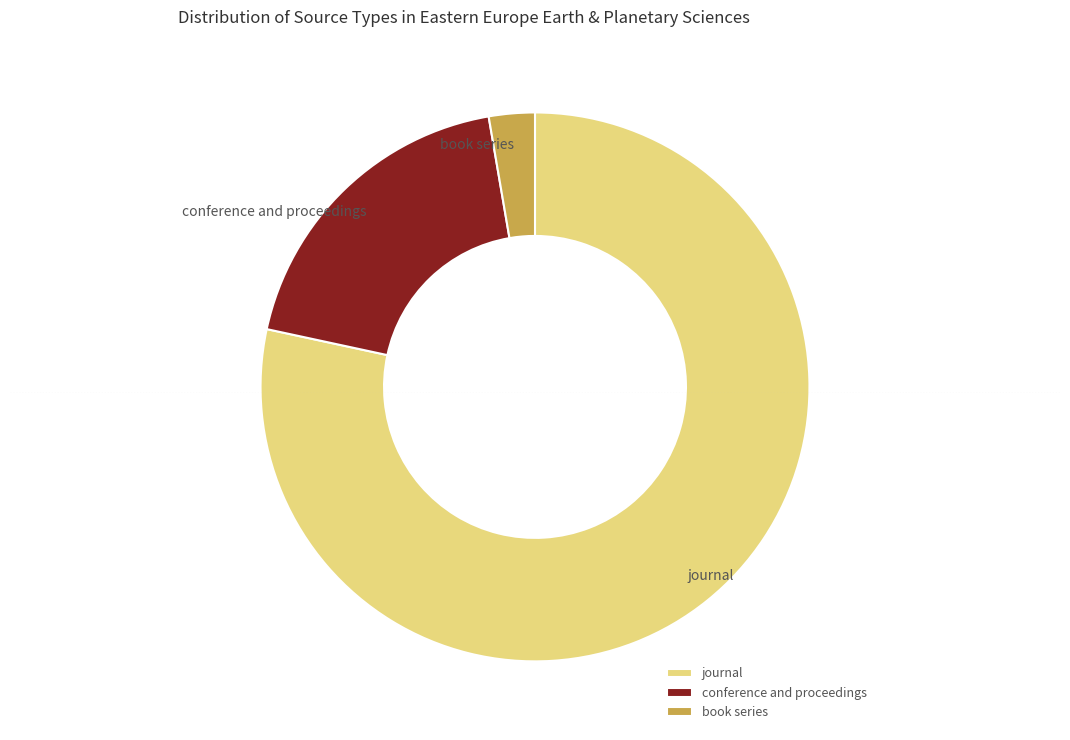

Is conference and proceedings the majority of the pie?

No